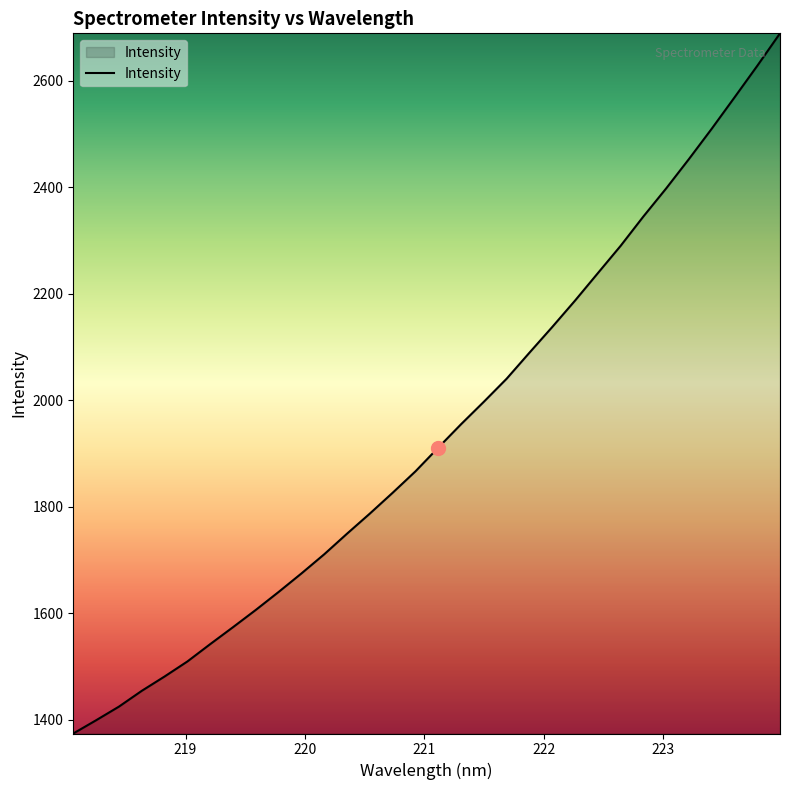

What is the maximum value shown in the chart?

2688.6